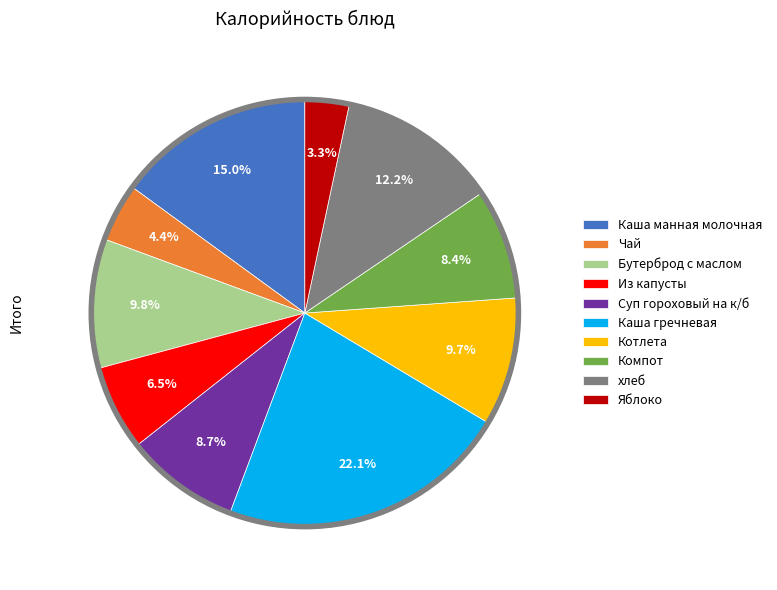

Do Компот and Каша гречневая together represent more than half of the pie?

No